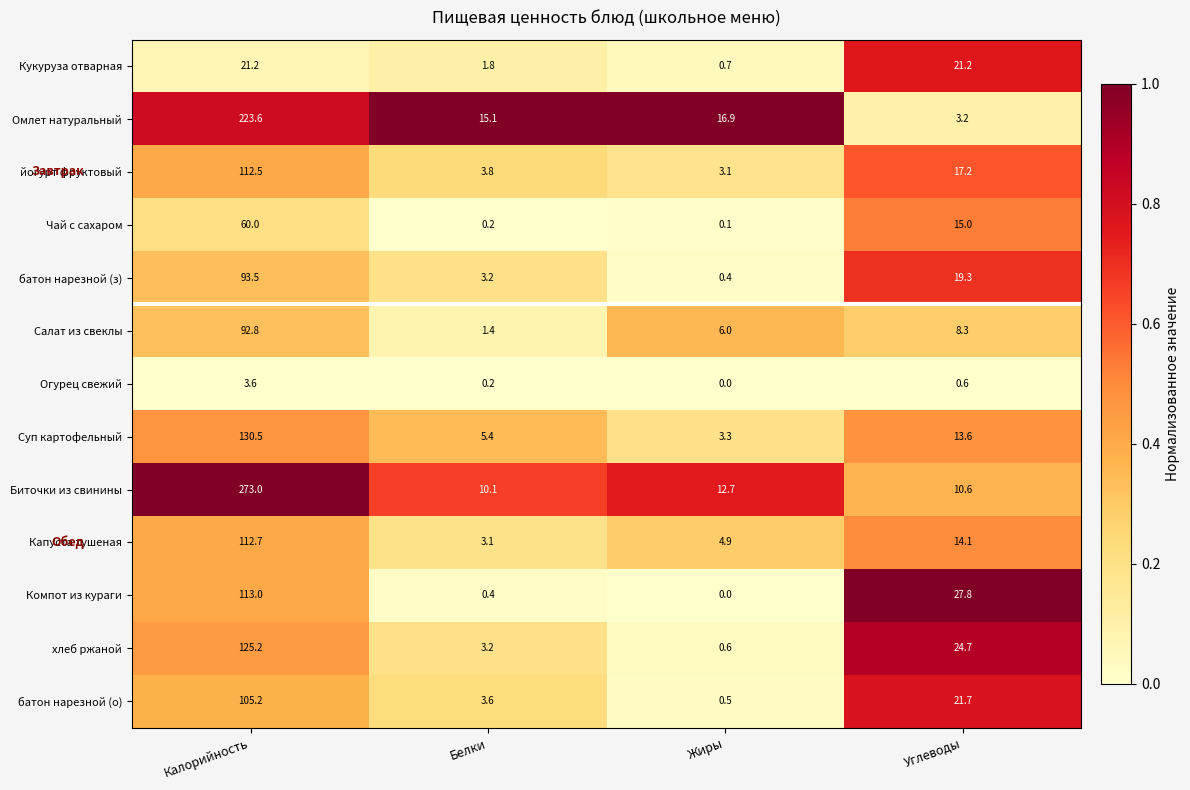

At which category does the chart reach its minimum across all series?

Жиры